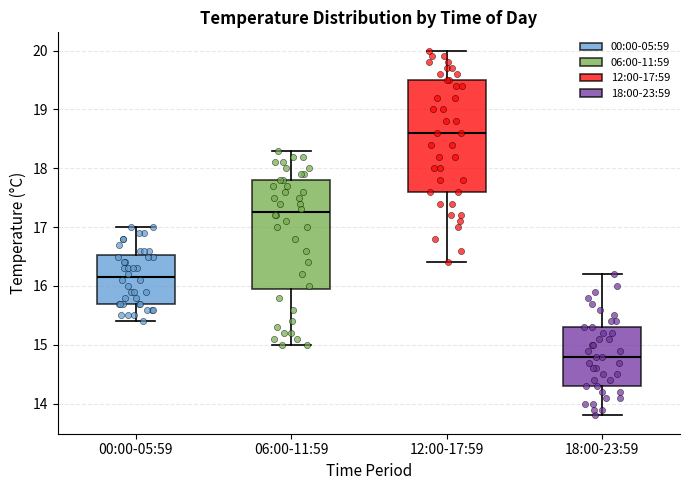

Reading left to right, read every box against the y-axis: the position of its median line, the range the box covers, and the ends of its whiskers. The values are not printed on the chart, so give them approximately, as read against the axis.

00:00-05:59: median 16.2, box 15.7 to 16.5, whiskers 15.4 to 17.0
06:00-11:59: median 17.3, box 16.0 to 17.8, whiskers 15.0 to 18.3
12:00-17:59: median 18.6, box 17.6 to 19.5, whiskers 16.4 to 20.0
18:00-23:59: median 14.8, box 14.3 to 15.3, whiskers 13.8 to 16.2